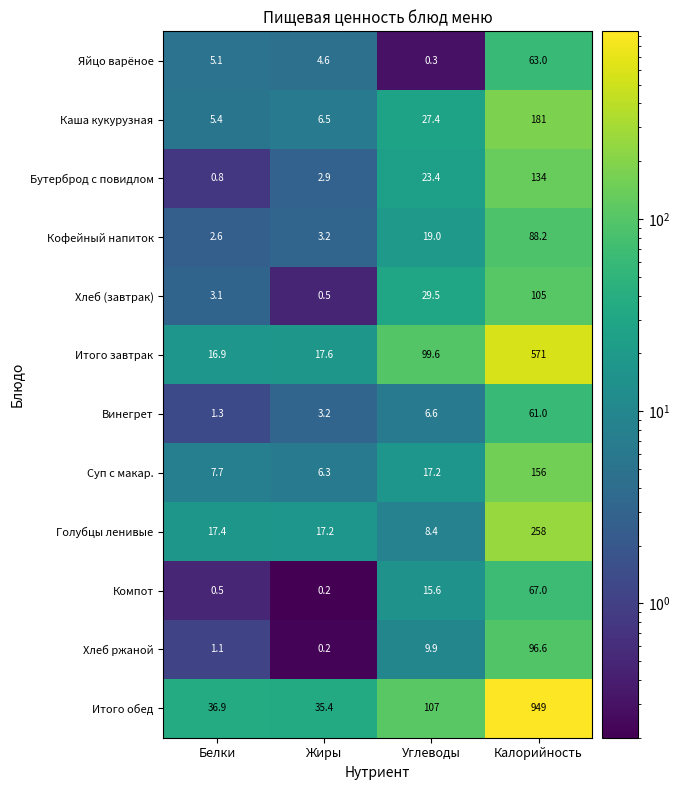

The Хлеб (завтрак) series shows 0.5 at Жиры. True or false?

True